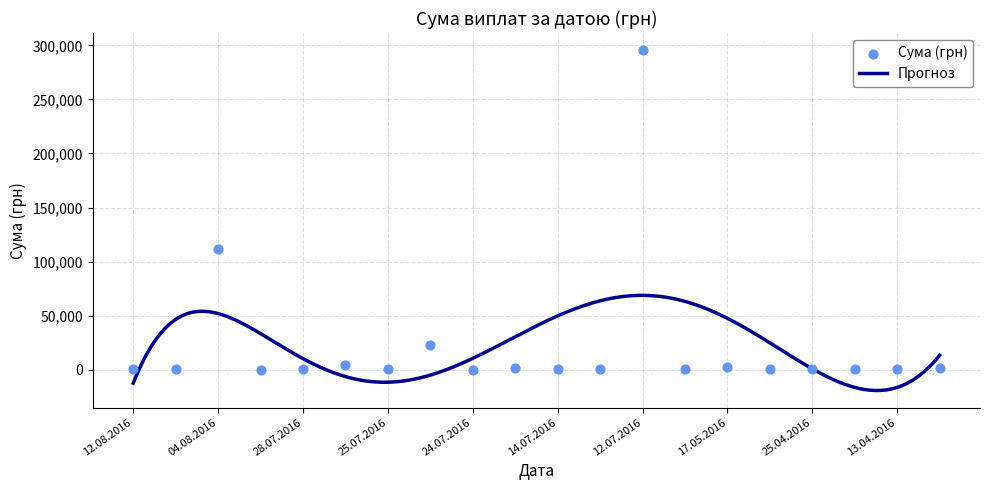

What is the change in value from 29.07.2016 to 24.07.2016?

+23130.1